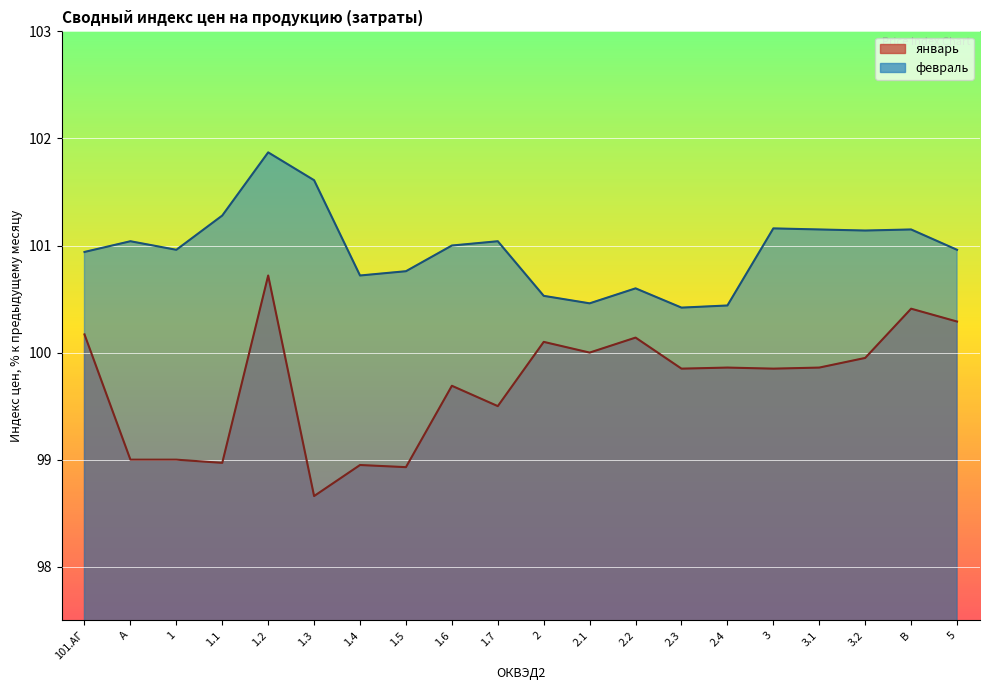

List the series in order of their peak value, lowest first.

январь, февраль